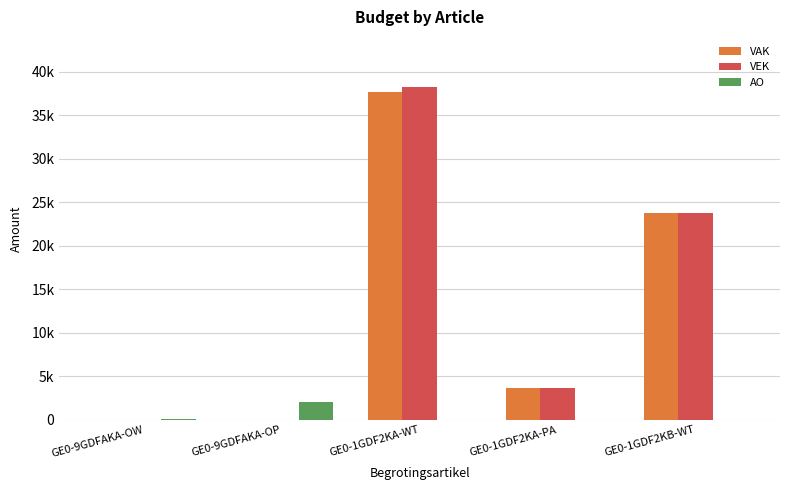

The VEK series shows 0 at GE0-9GDFAKA-OW. True or false?

True